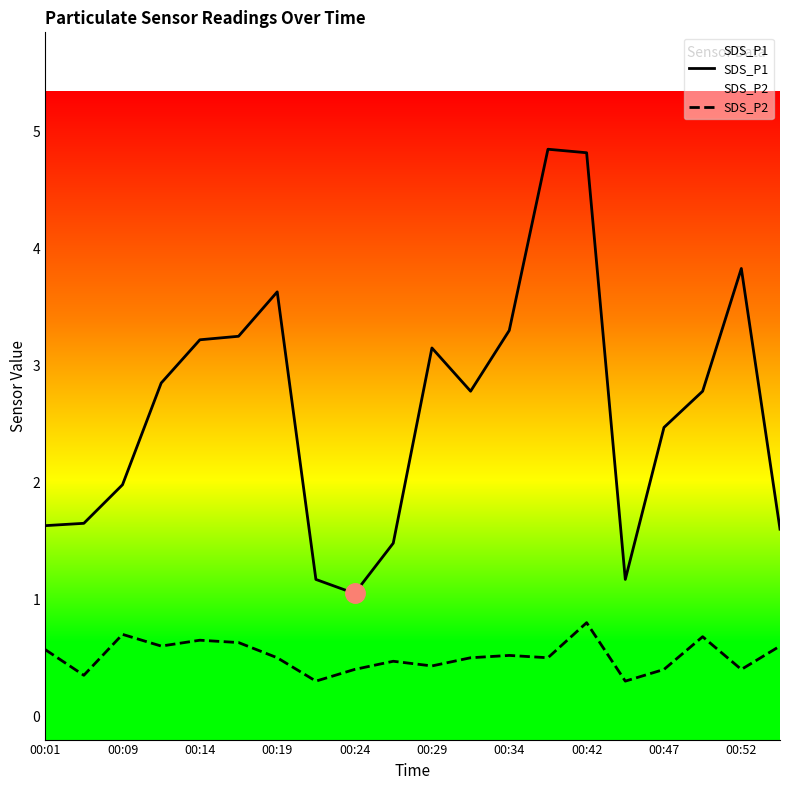

True or false: SDS_P2 and SDS_P1 cross at least once.

False